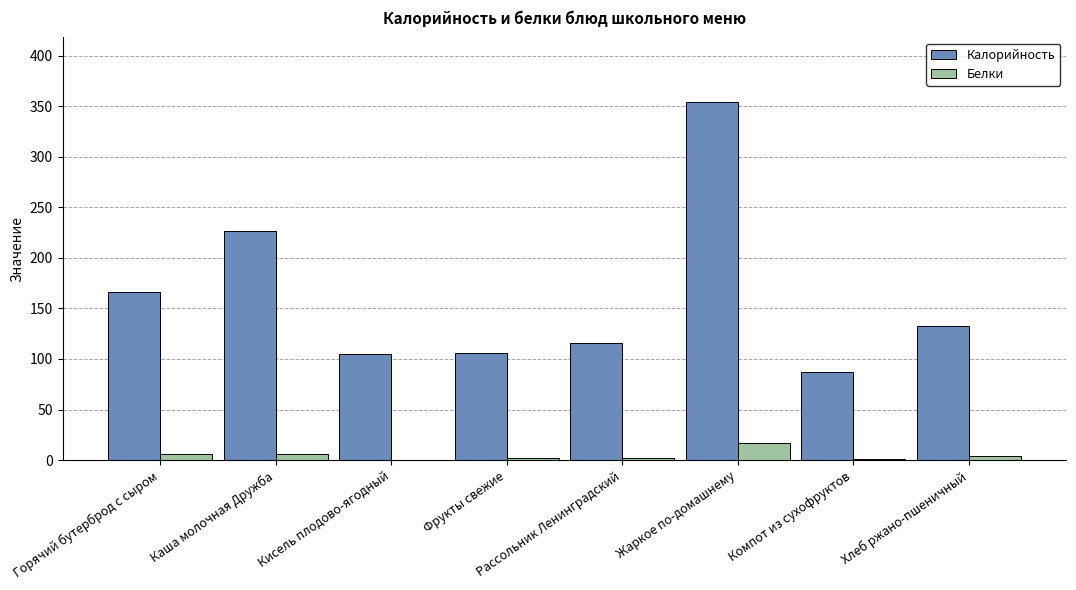

Which series has the largest total across all categories?

Калорийность